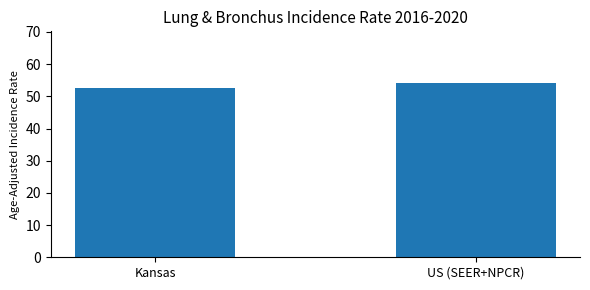

The chart shows a value of 52.5 at Kansas. True or false?

True